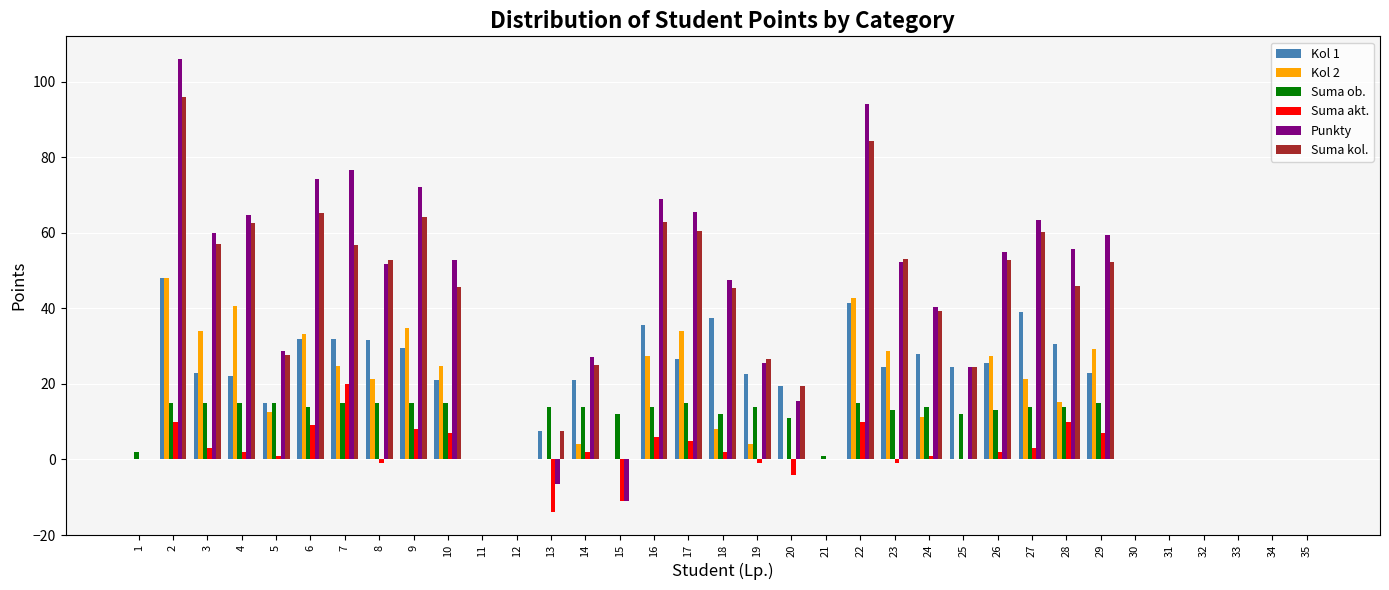

What is the sum of the Suma ob. values at 12 and 16?

14.0